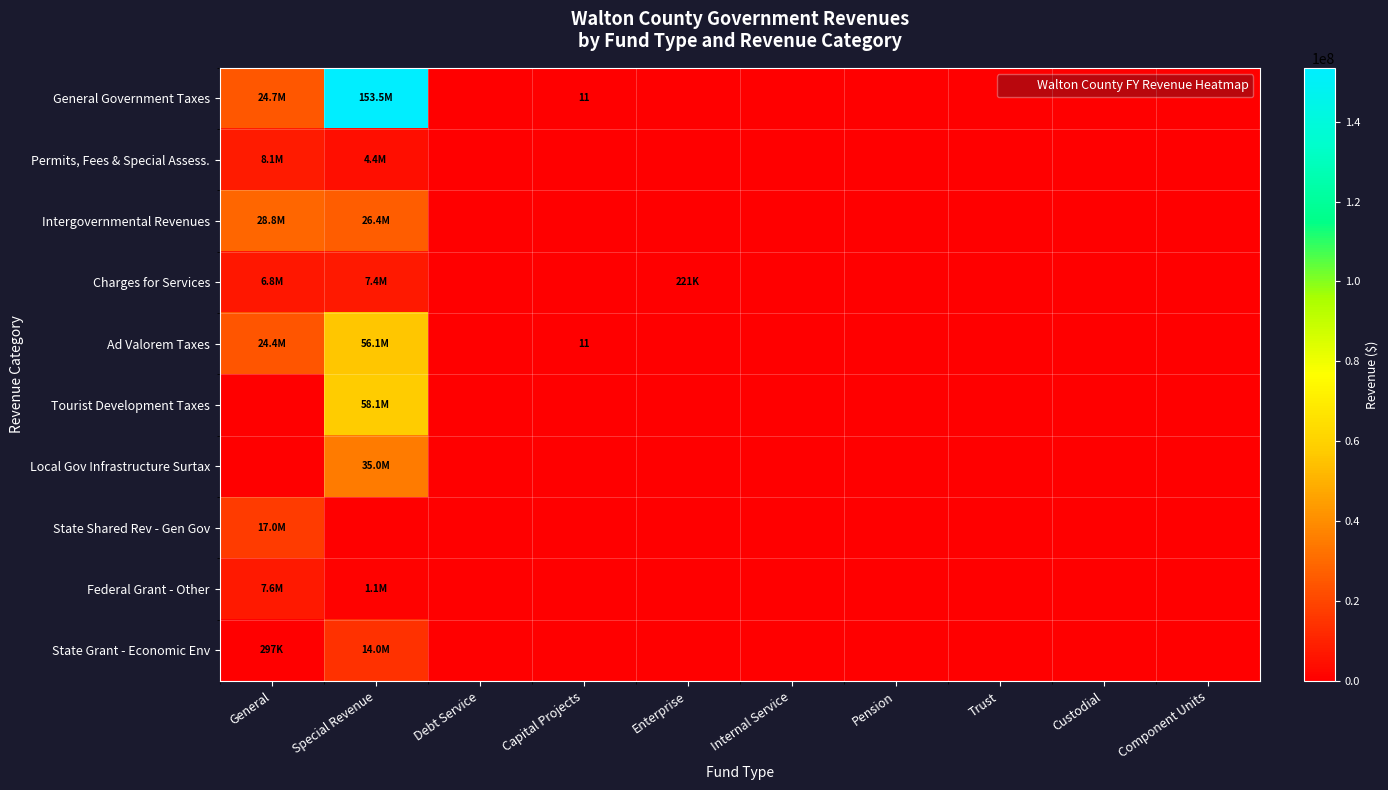

What is the difference between the maximum and minimum values in the Charges for Services series?

7353241